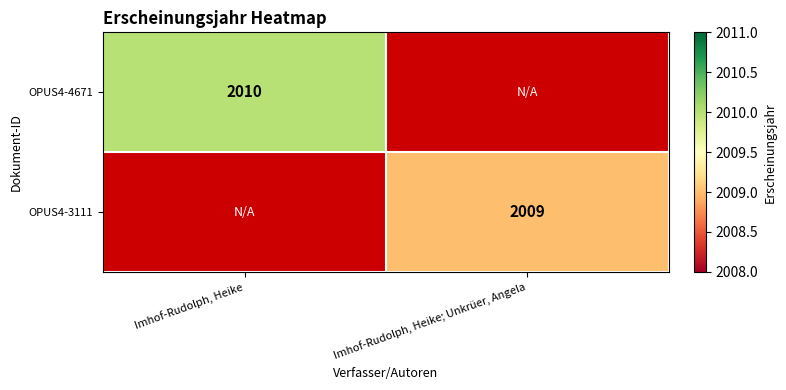

The OPUS4-4671 series shows 2010 at Imhof-Rudolph, Heike. True or false?

True